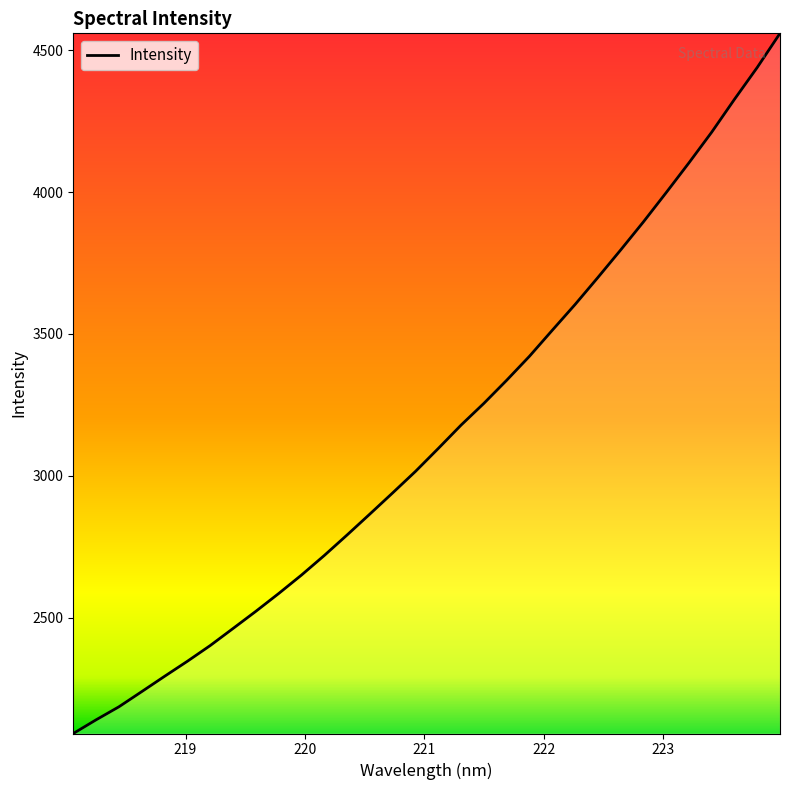

What is the greatest value displayed?

4558.9